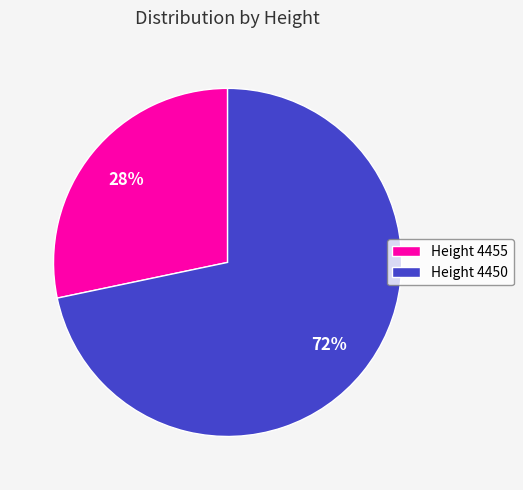

The Height 4455 slice represents 28% of the pie. True or false?

True